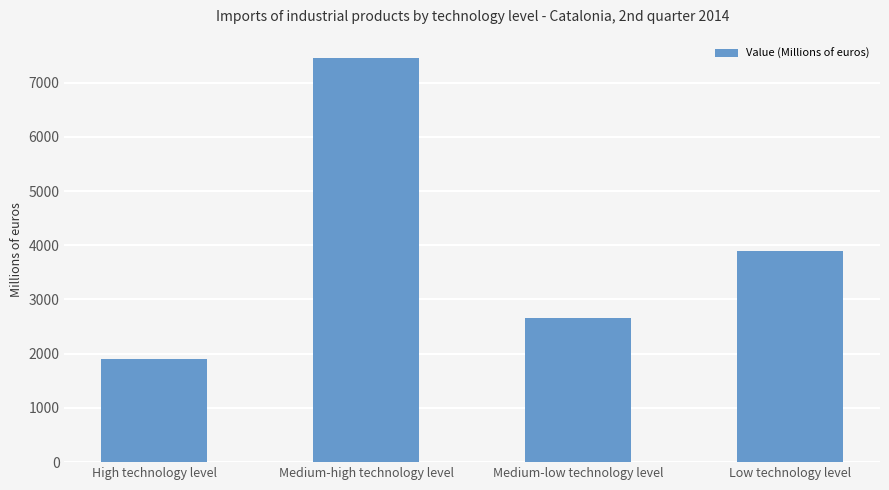

How many bars are there in total?

4